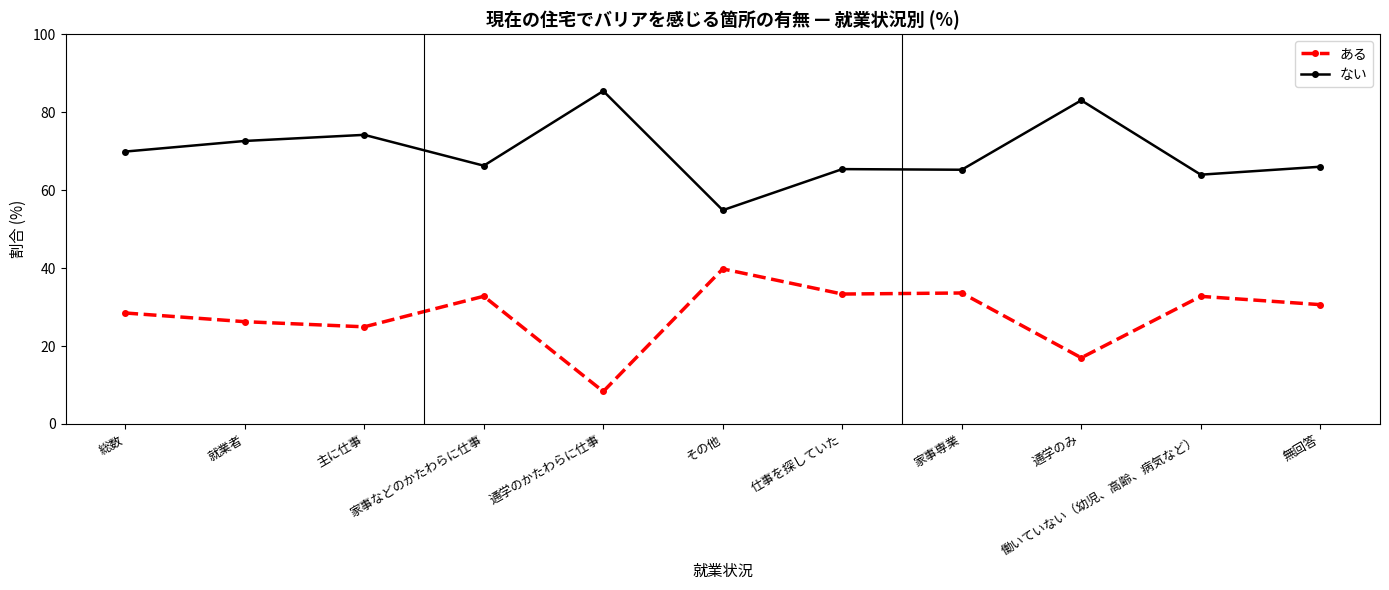

What is the minimum value shown in the chart?

8.3